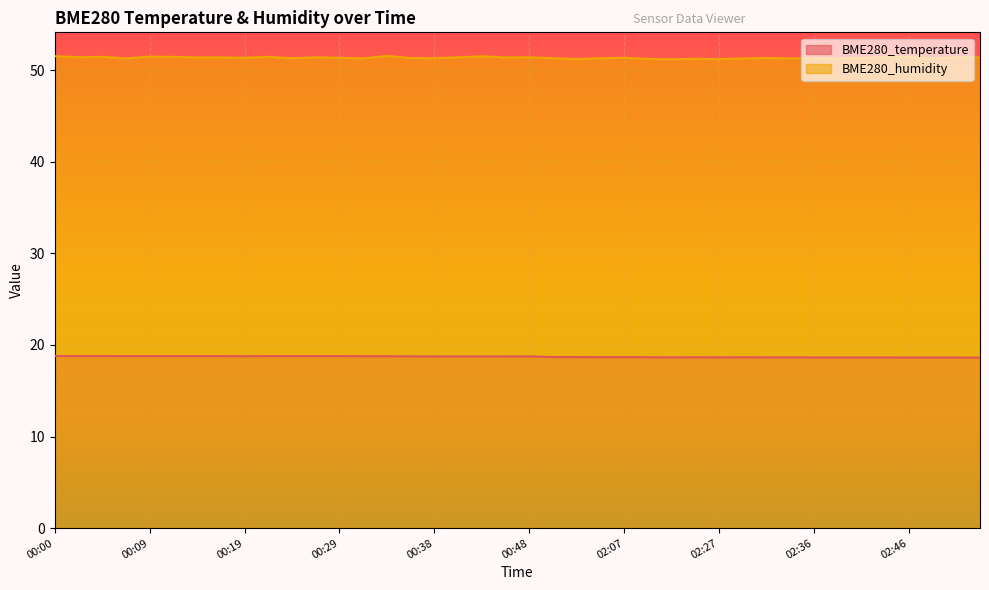

Rank the categories by BME280_temperature value from highest to lowest.

00:00, 00:02, 00:04, 00:07, 00:09, 00:12, 00:14, 00:17, 00:21, 00:24, 00:26, 00:29, 00:19, 00:31, 00:34, 00:36, 00:48, 00:38, 00:41, 00:43, 00:46, 01:54, 01:57, 02:04, 02:07, 02:19, 02:24, 02:29, 02:22, 02:27, 02:32, 02:34, 02:36, 02:39, 02:41, 02:44, 02:46, 02:49, 02:51, 02:53